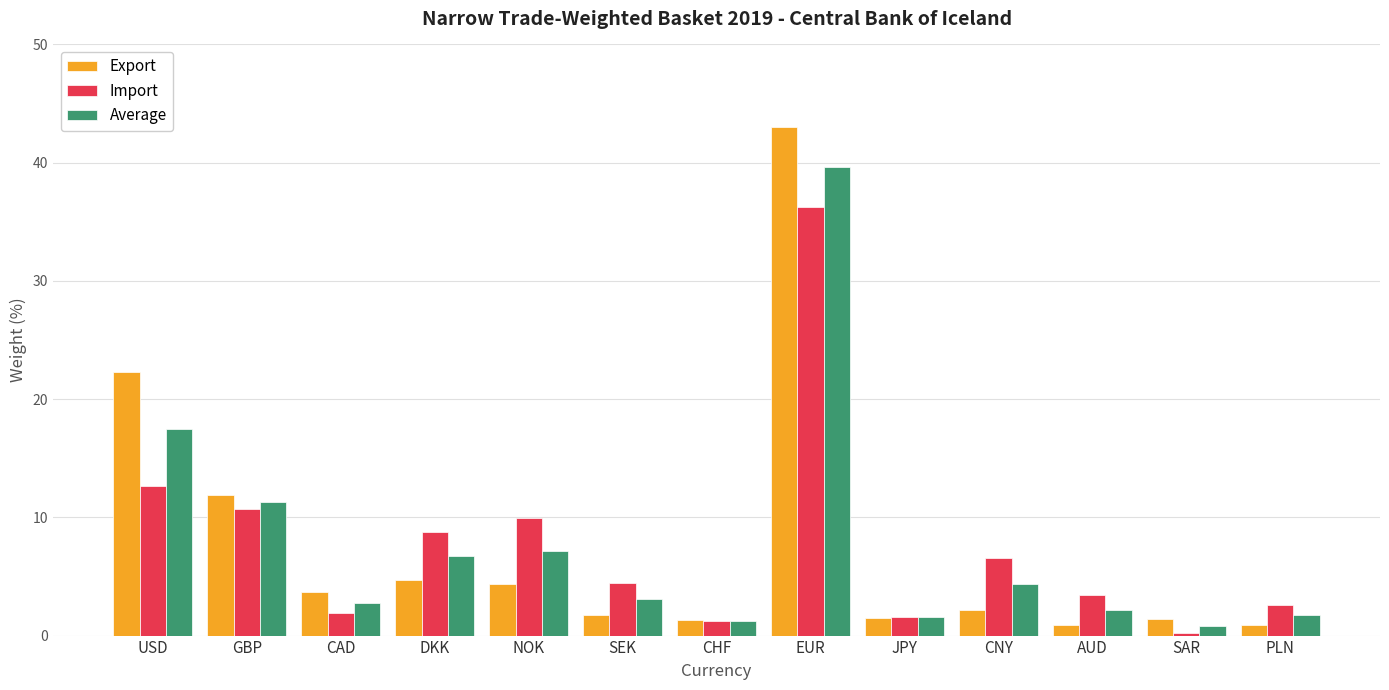

How many values in the Import series exceed 4?

7